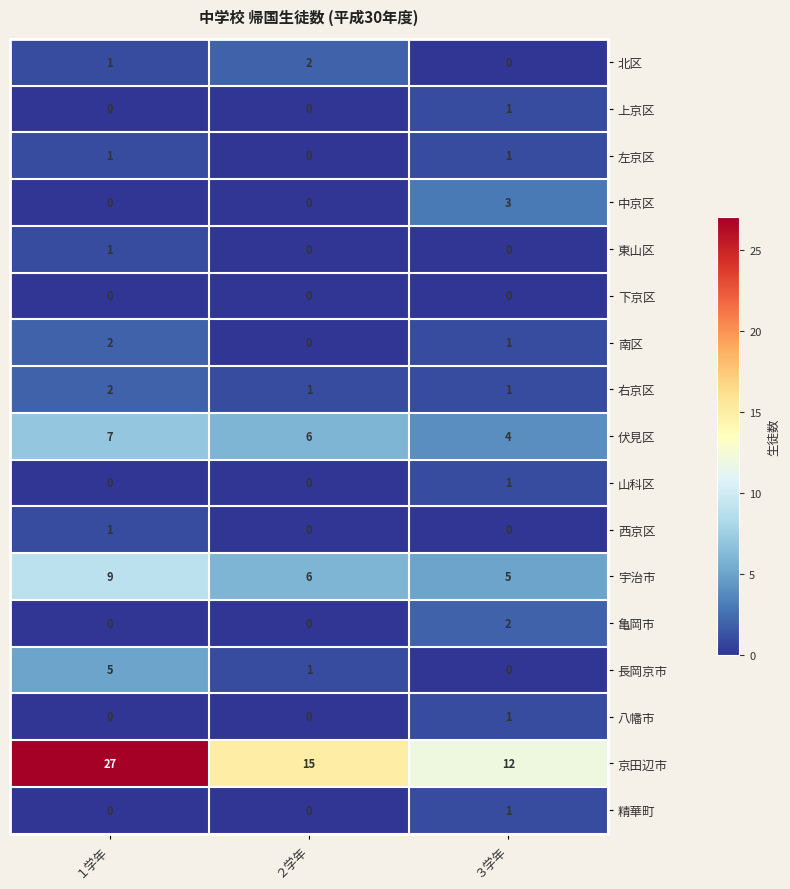

True or false: 北区 has a value of 2 at ２学年.

True